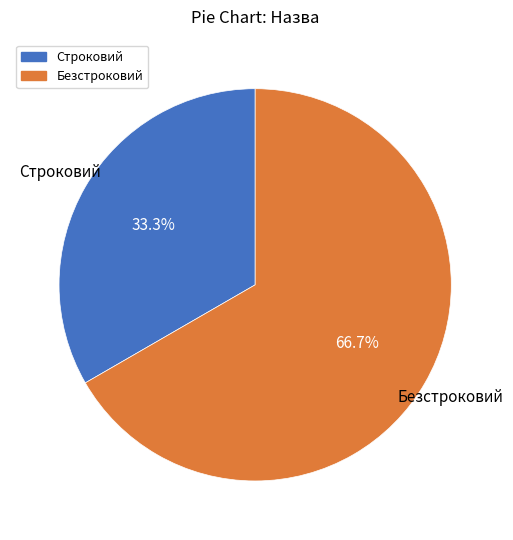

Rank the categories by value from highest to lowest.

Безстроковий, Строковий